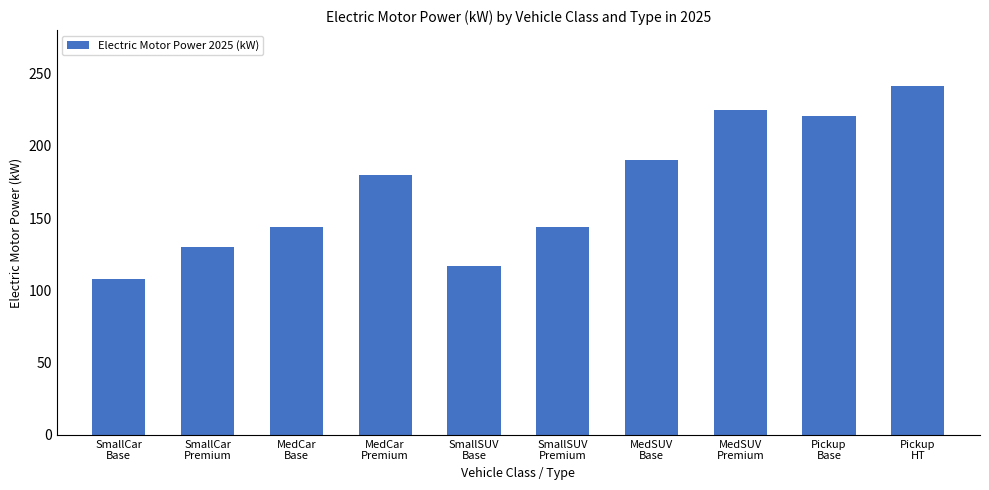

What is the value of the 7th bar from the left?

190.0